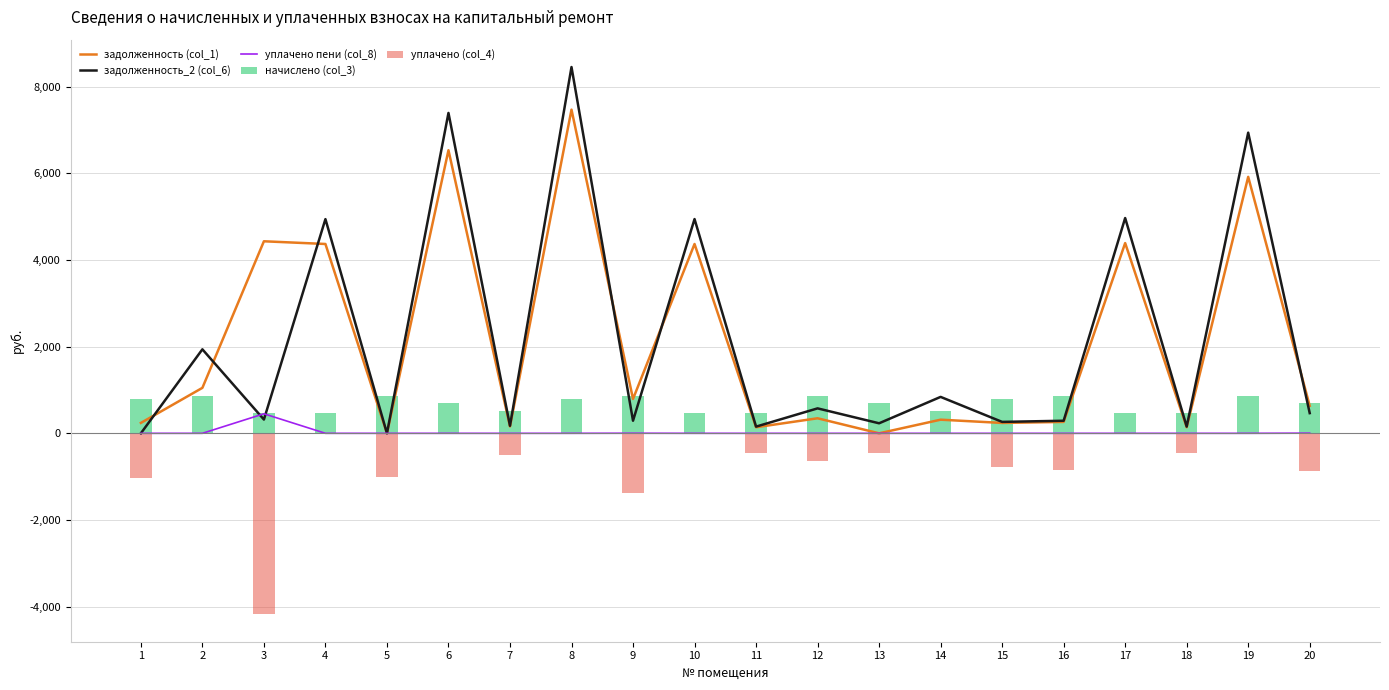

Rank the categories by начислено (col_3) value from lowest to highest.

4, 10, 11, 17, 18, 3, 14, 7, 6, 13, 20, 8, 15, 1, 2, 5, 12, 16, 9, 19